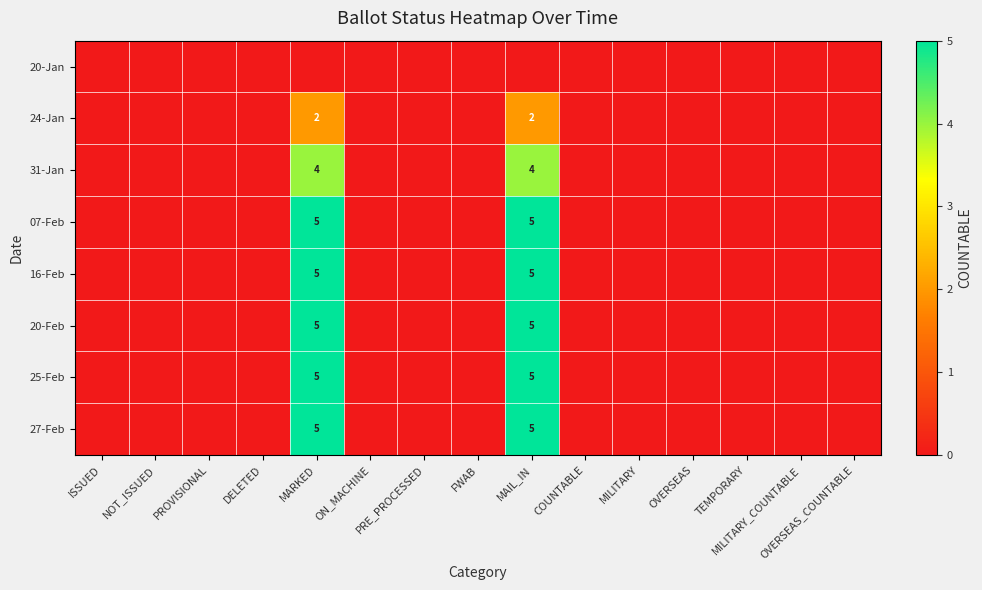

The 25-Feb series shows 3 at MAIL_IN. True or false?

False